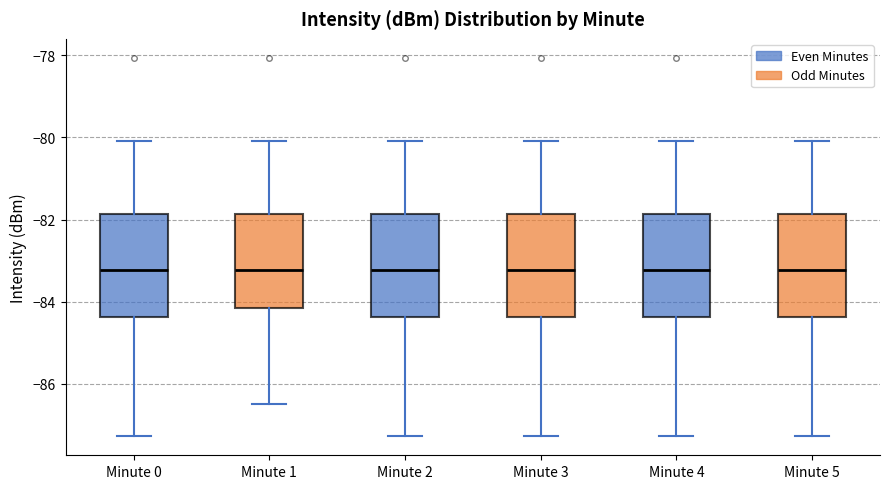

Reading left to right, read every box against the y-axis: the position of its median line, the range the box covers, and the ends of its whiskers. The values are not printed on the chart, so give them approximately, as read against the axis.

Minute 0: median -83.2, box -84.4 to -81.8, whiskers -87.2 to -80.0
Minute 1: median -83.2, box -84.2 to -81.8, whiskers -86.4 to -80.0
Minute 2: median -83.2, box -84.4 to -81.8, whiskers -87.2 to -80.0
Minute 3: median -83.2, box -84.4 to -81.8, whiskers -87.2 to -80.0
Minute 4: median -83.2, box -84.4 to -81.8, whiskers -87.2 to -80.0
Minute 5: median -83.2, box -84.4 to -81.8, whiskers -87.2 to -80.0